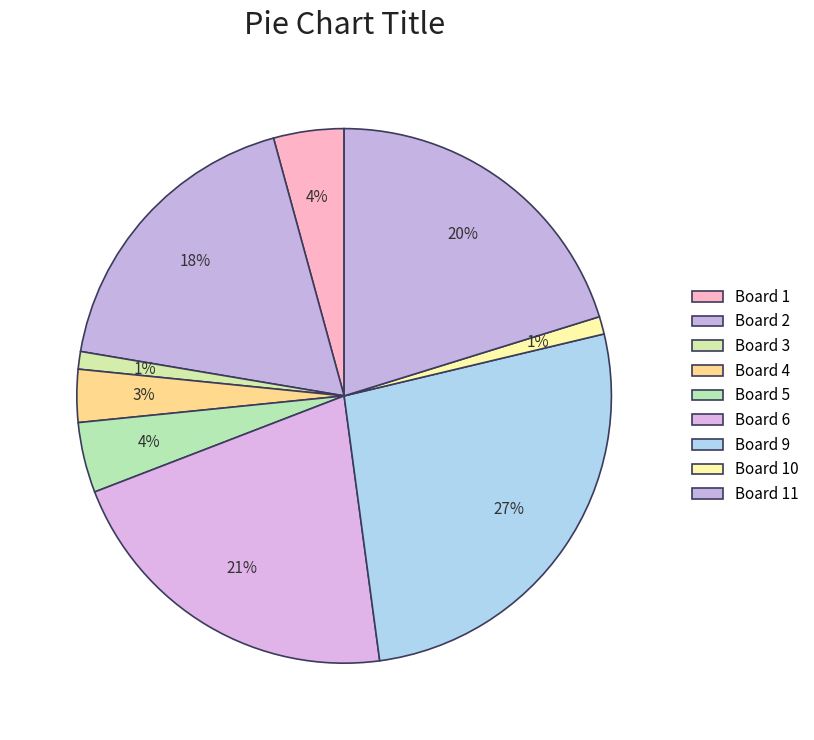

Does any single category account for the majority?

No